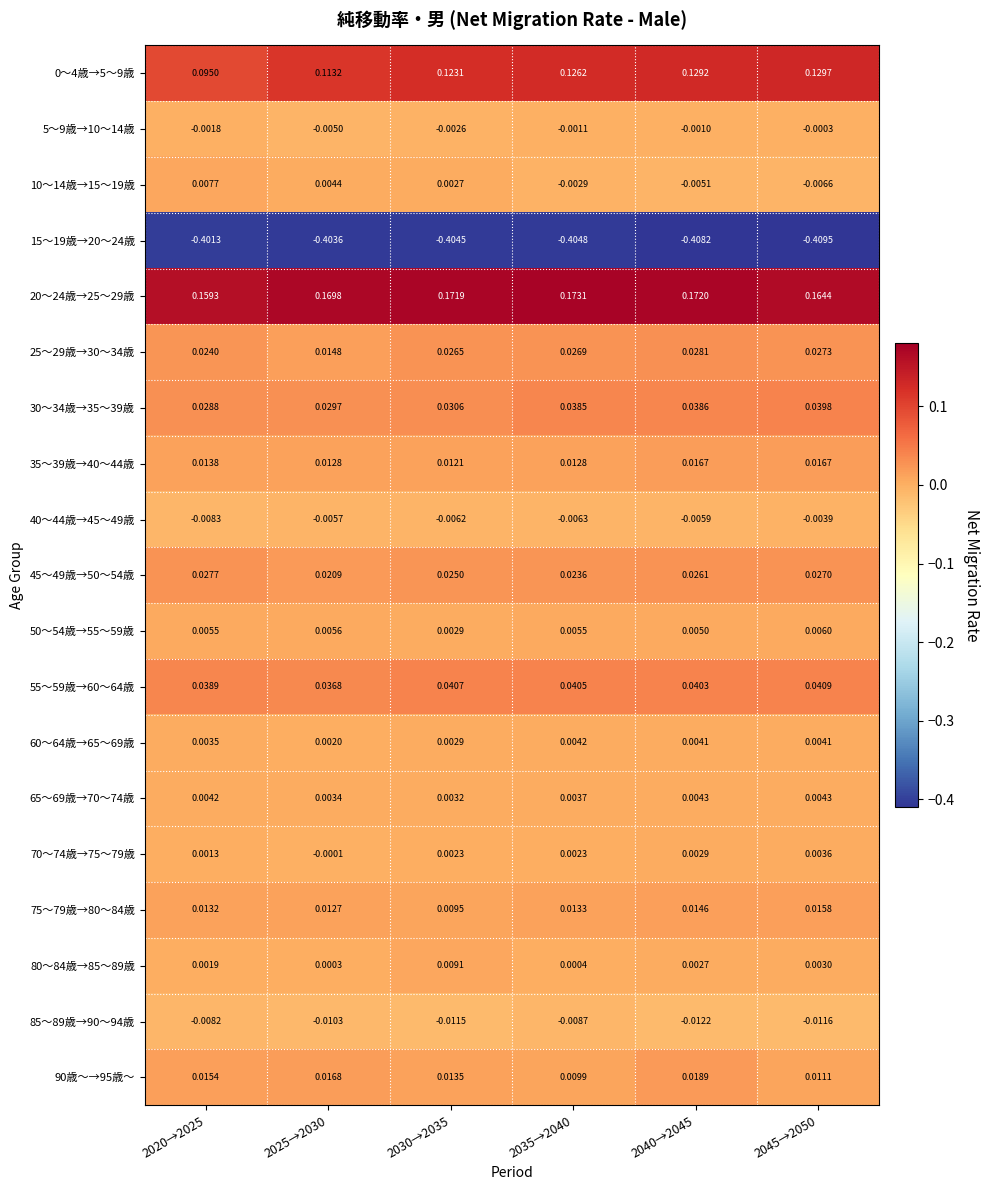

Is the value of 80～84歳→85～89歳 at 2040→2045 greater than the value of 65～69歳→70～74歳 at 2030→2035?

No